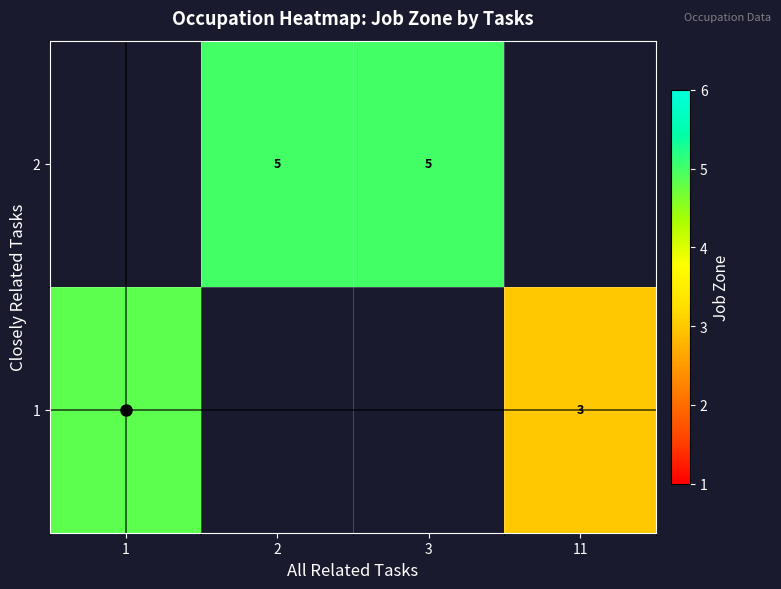

True or false: 1 has a value of 1.1 at 1.

False